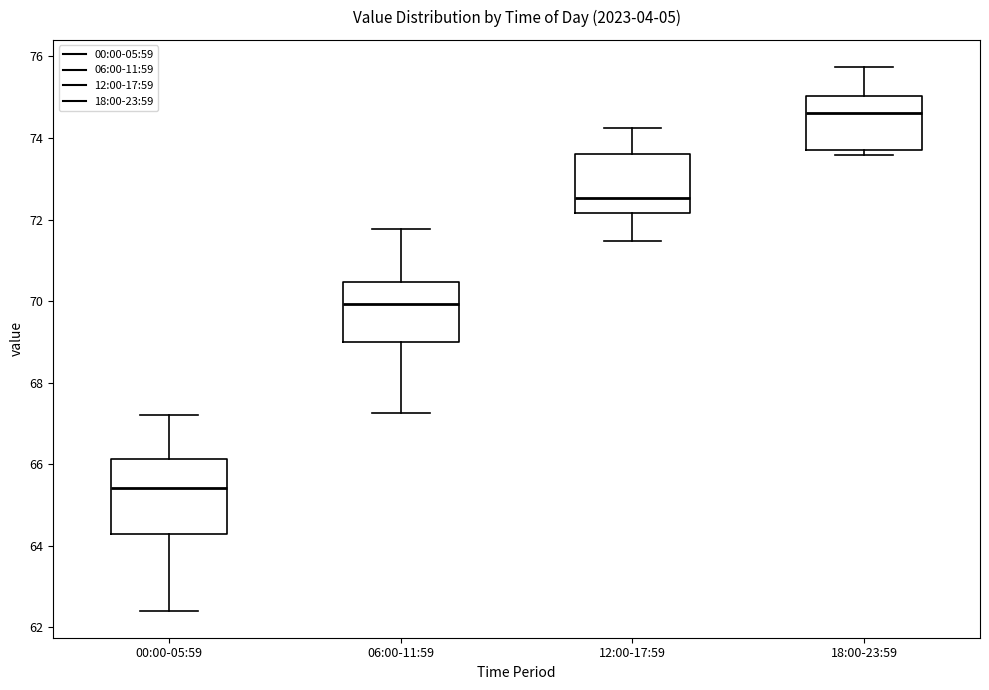

Which box has the lowest median line?

00:00-05:59